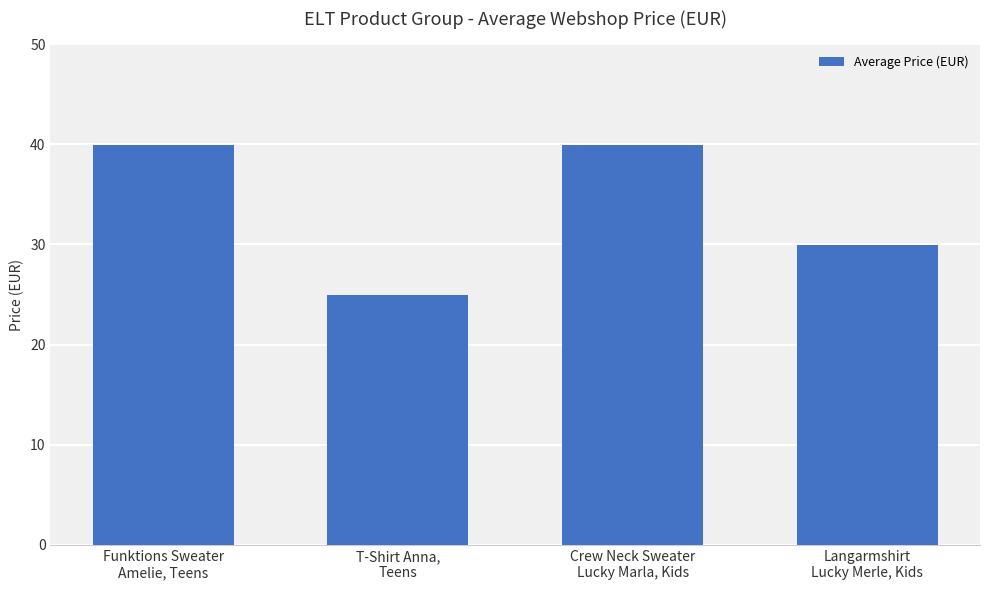

True or false: the data shows 10.7 at Langarmshirt
Lucky Merle, Kids.

False